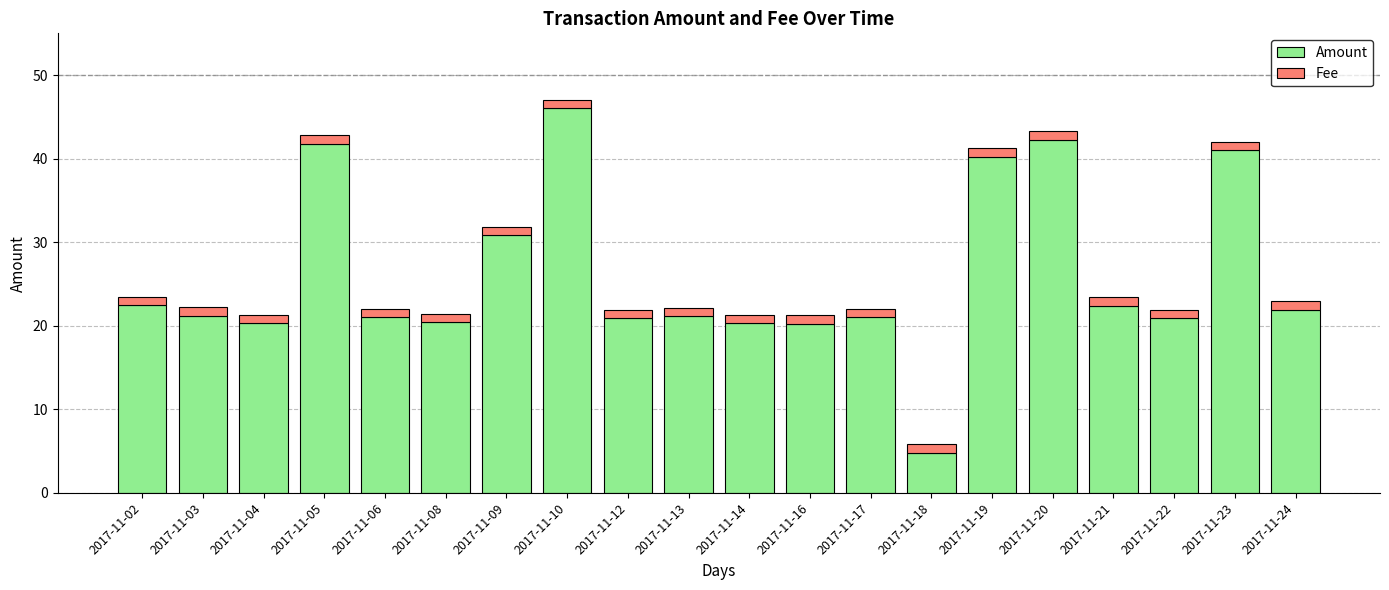

What is the average value of the Amount series?

26.1